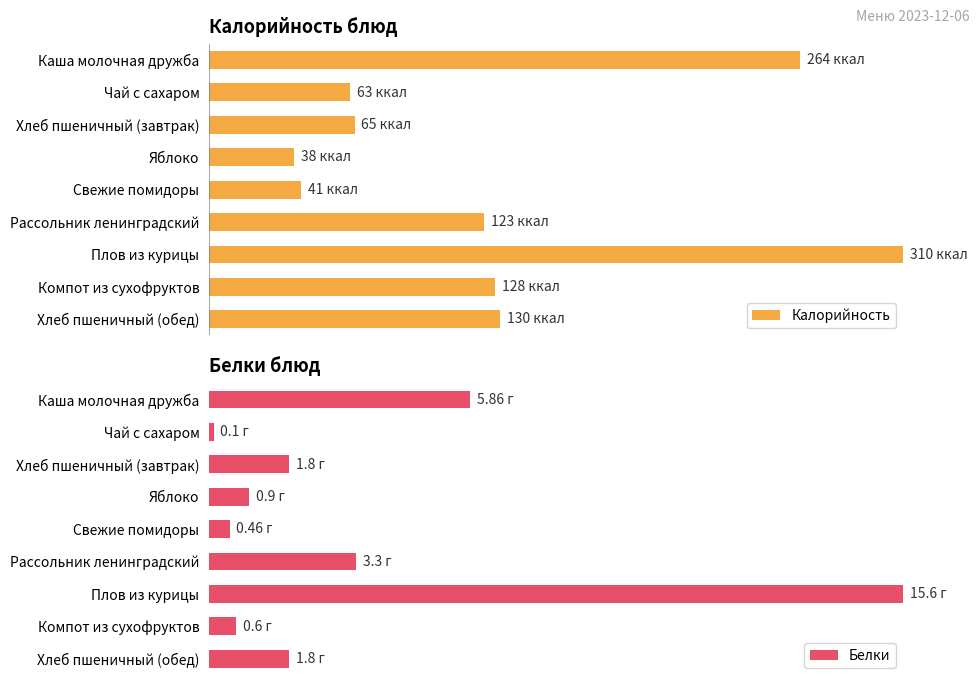

Rank the series by their average value, from lowest to highest.

Белки, Калорийность